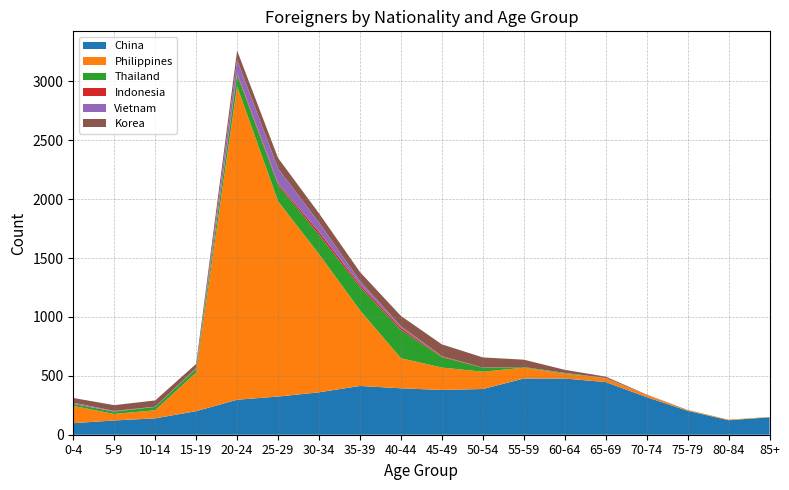

Reading left to right, transcribe all the data shown in this chart.

China: 98	121	139	200	297	324	360	414	394	380	388	477	477	447	319	203	123	148
Philippines: 147	55	69	328	2660	1658	1173	642	255	190	147	92	40	32	19	6	5	3
Thailand: 16	20	28	32	99	139	164	199	241	89	34	5	6	2	0	1	0	0
Indonesia: 1	2	0	2	13	13	25	19	17	6	1	0	0	1	0	0	0	0
Vietnam: 10	4	2	4	114	126	79	31	14	2	0	0	2	0	0	0	0	0
Korea: 40	49	53	35	78	89	78	76	87	100	86	63	26	11	3	1	0	0